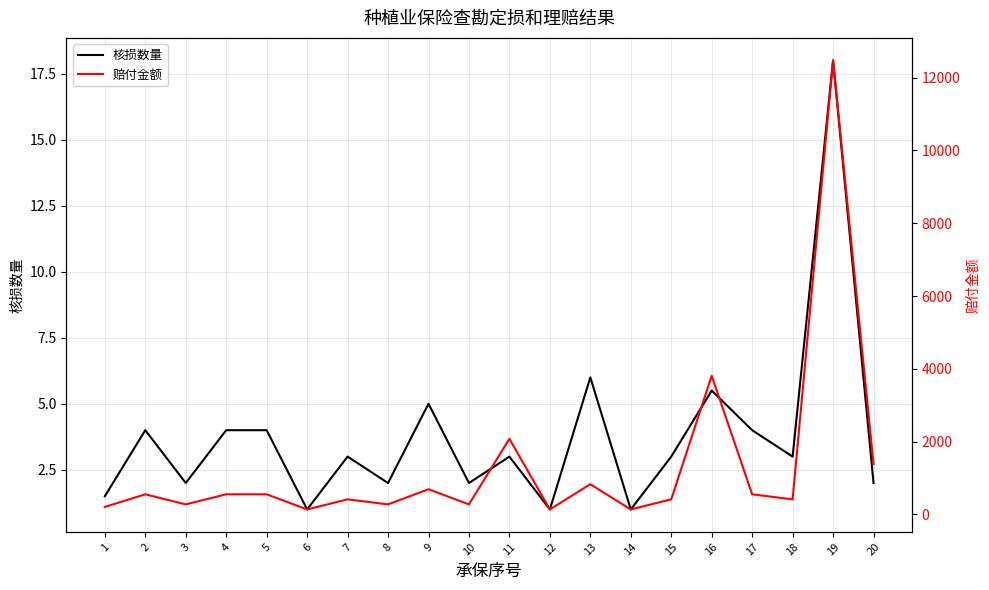

Is the value of 赔付金额 at 12 greater than the value of 核损数量 at 15?

Yes